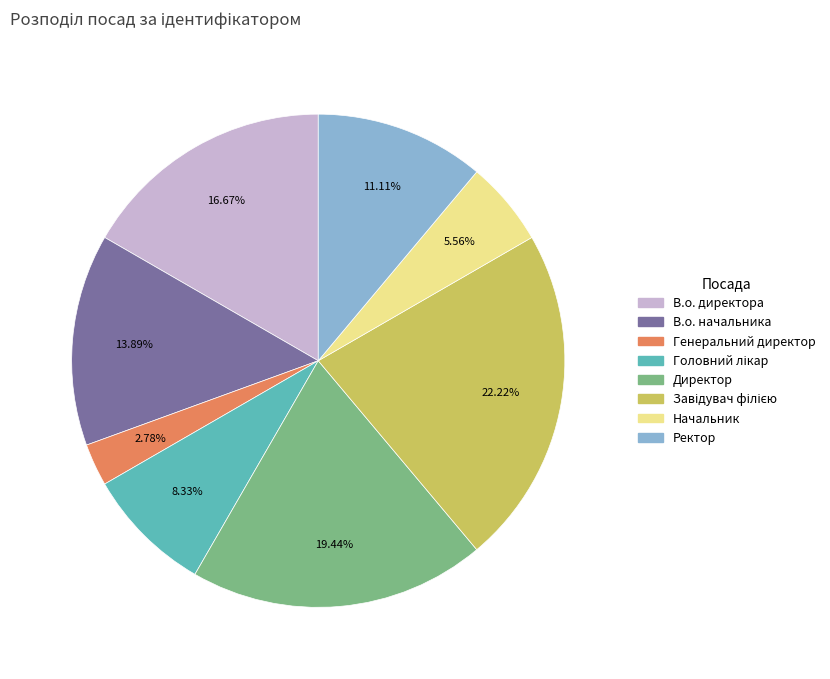

How many slices are in this pie chart?

8